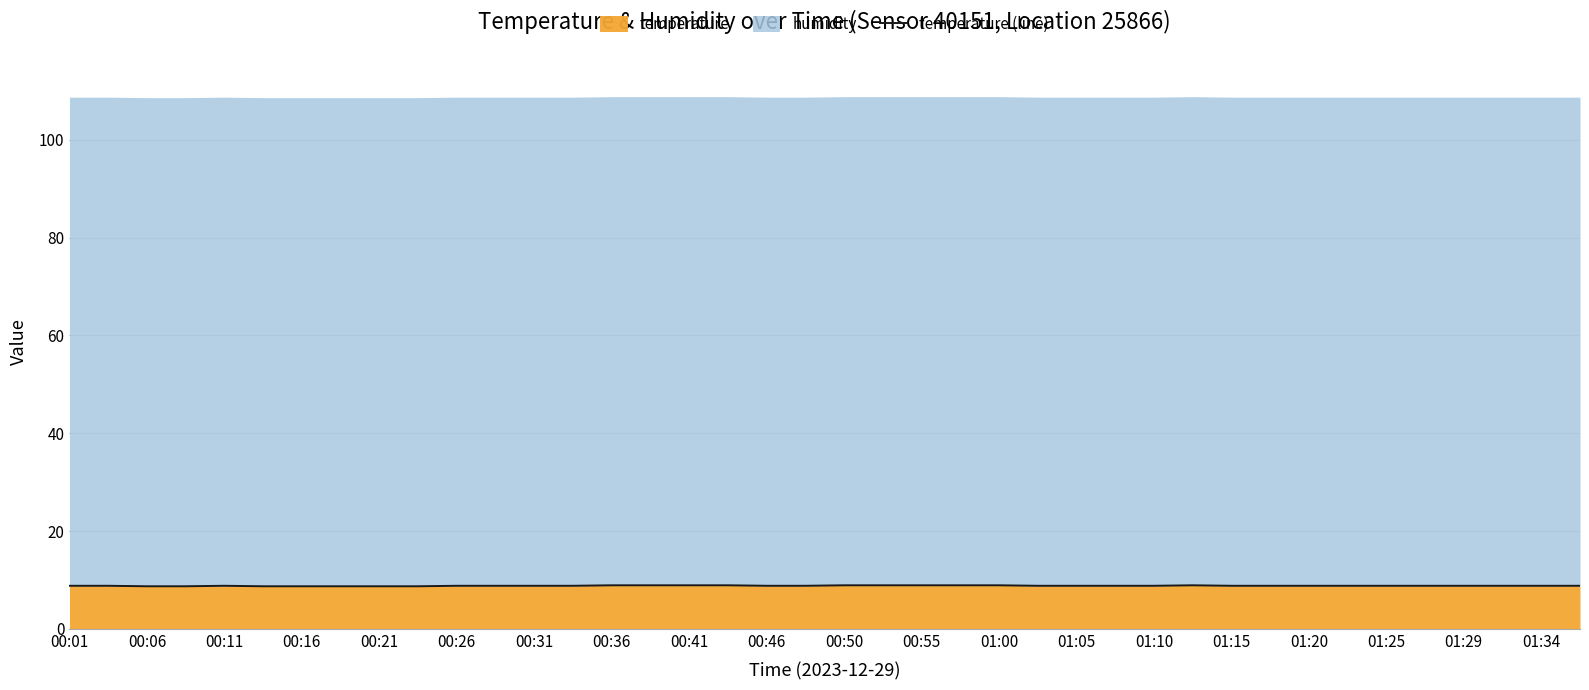

What is the greatest value displayed?

8.9